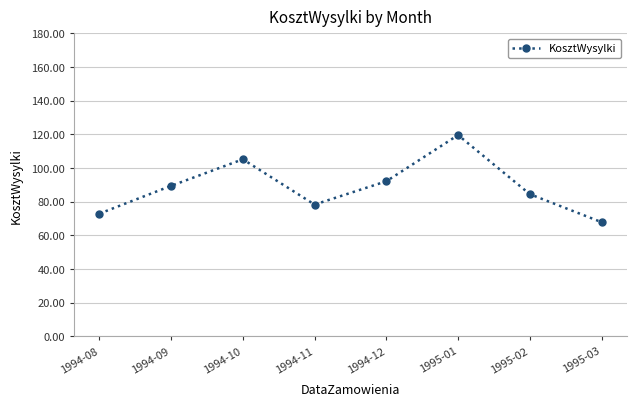

Reading left to right, extract all data points from this chart.

1994-08=72.9	1994-09=89.5	1994-10=105.2	1994-11=78.3	1994-12=92.2	1995-01=119.6	1995-02=84.5	1995-03=67.9